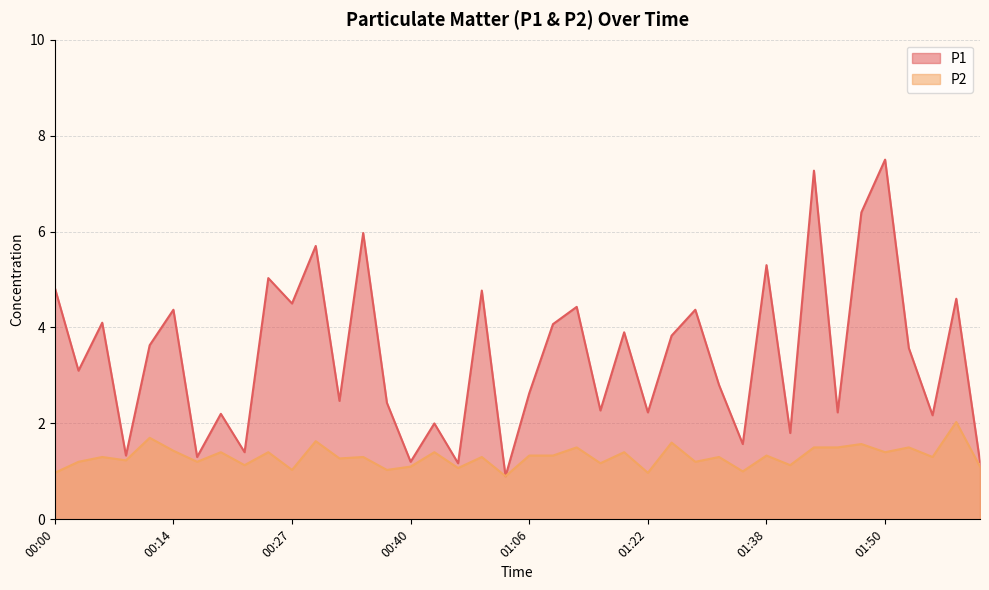

Between 01:30 and 01:33, which series saw the biggest shift?

P1